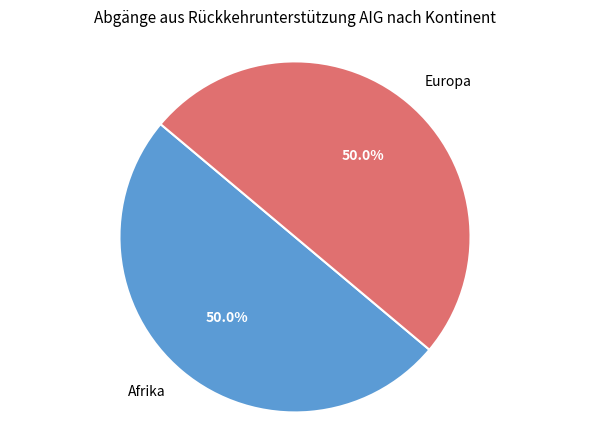

How many slices are in this pie chart?

2